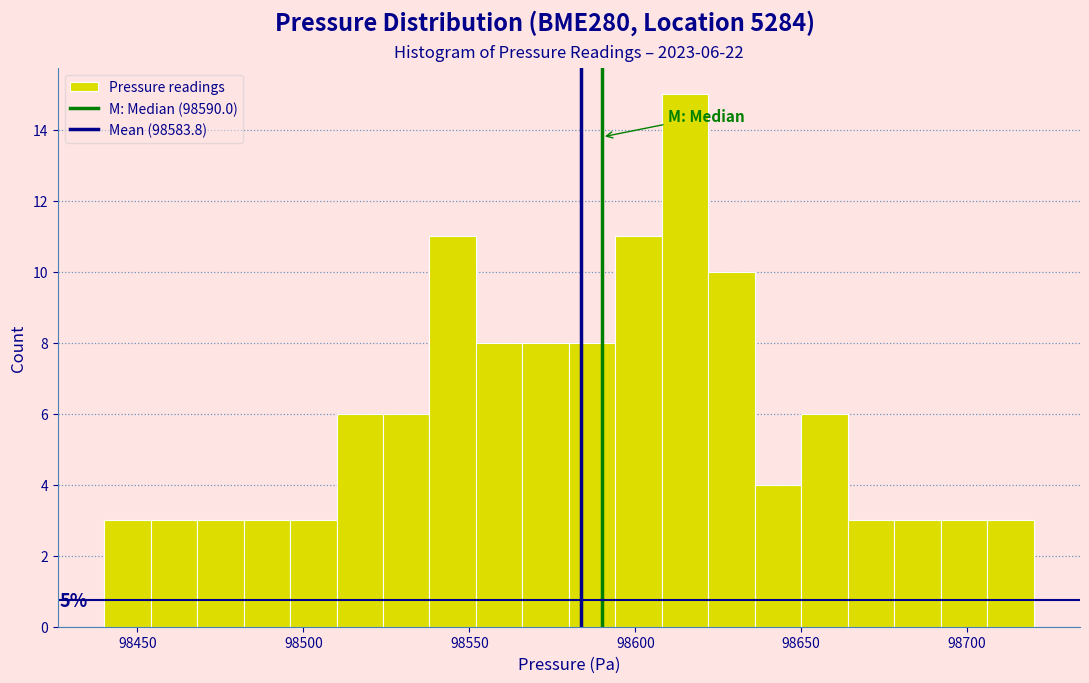

Around what value on the x-axis is the tallest bar? Give the approximate position of its centre, as read against the axis.

98615